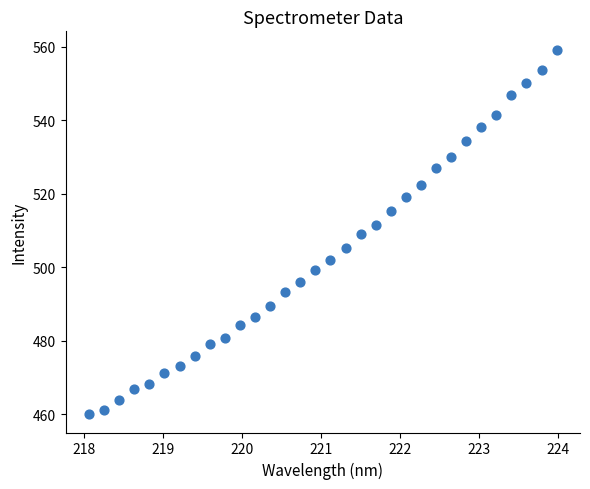

What is the range of Y values (max minus min)?

99.1